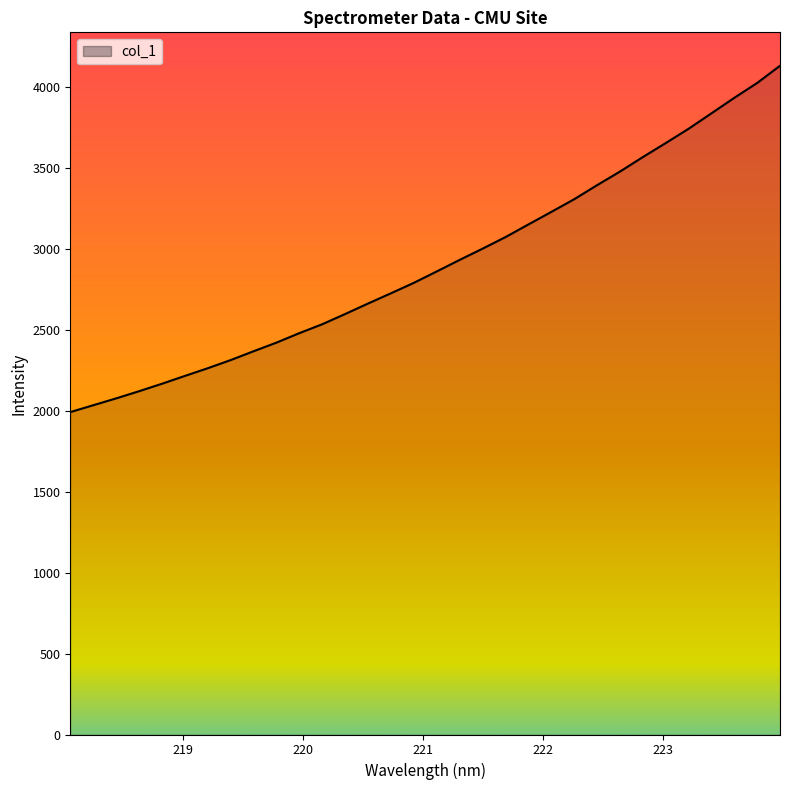

What is the maximum value shown in the chart?

4133.6